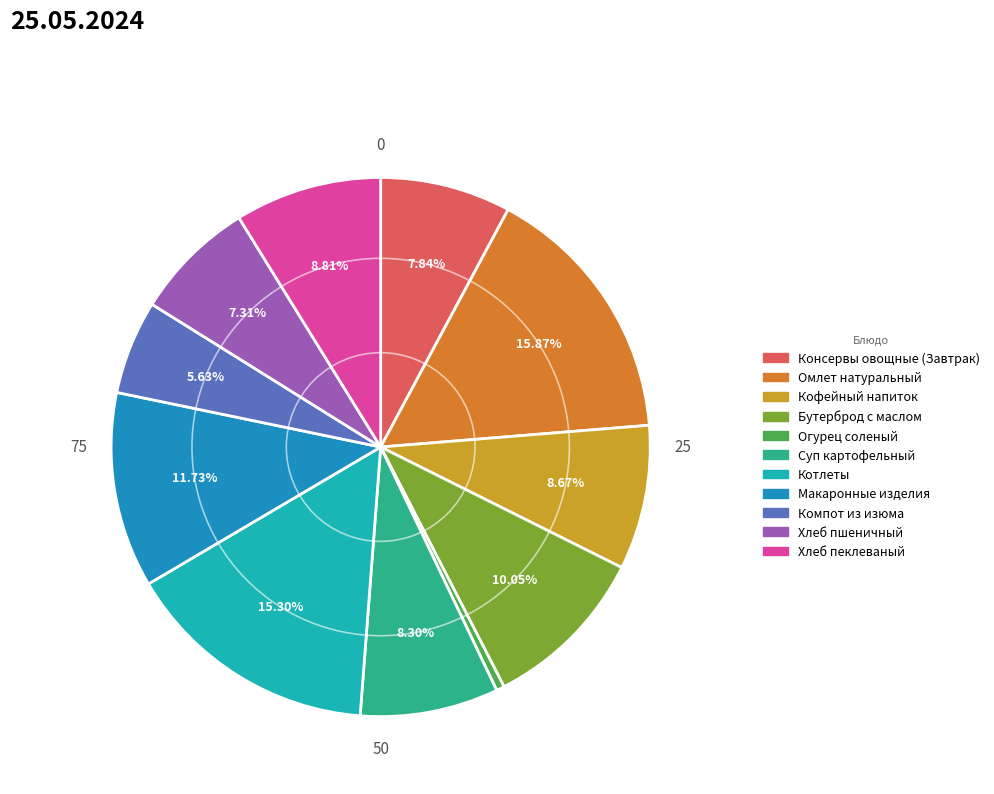

The Хлеб пеклеваный slice represents 21% of the pie. True or false?

False